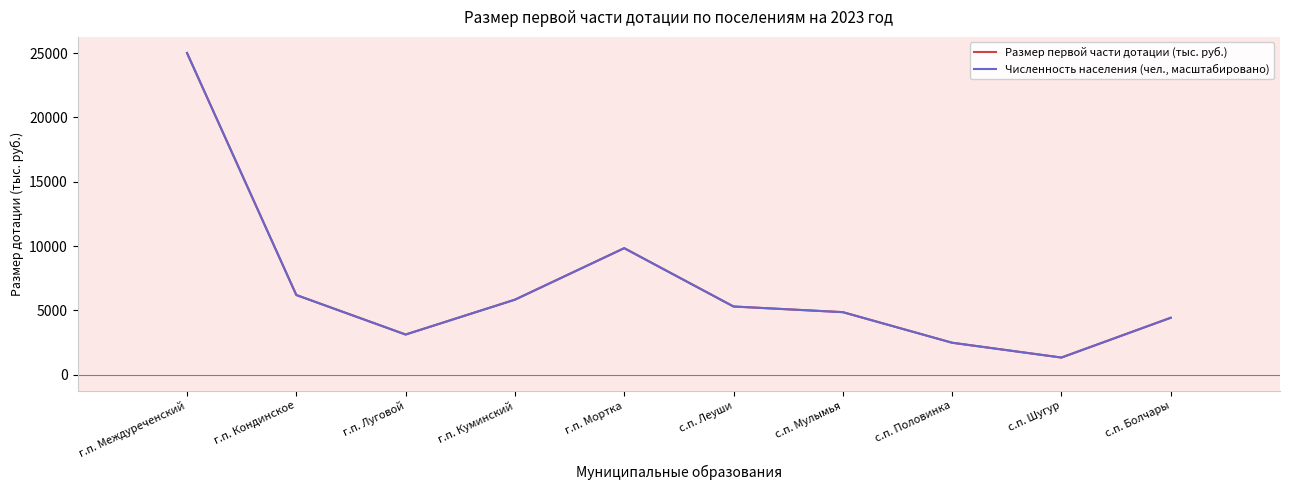

Is the value of Размер первой части дотации (тыс. руб.) at г.п. Междуреченский greater than the value of Численность населения (чел., масштабировано) at г.п. Кондинское?

Yes